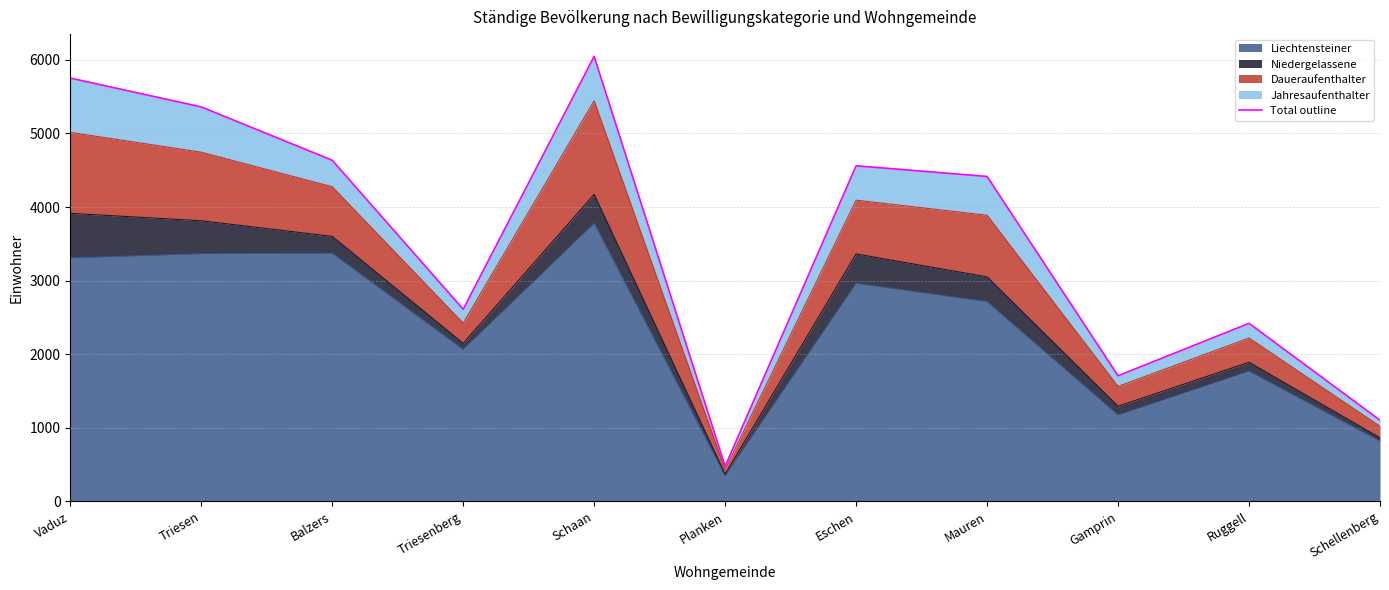

Does the chart have visible grid lines?

Yes